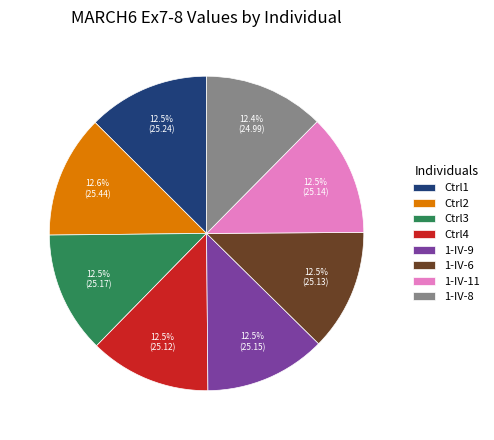

What is the ratio of the value at 1-IV-11 to the value at Ctrl1?

1.0